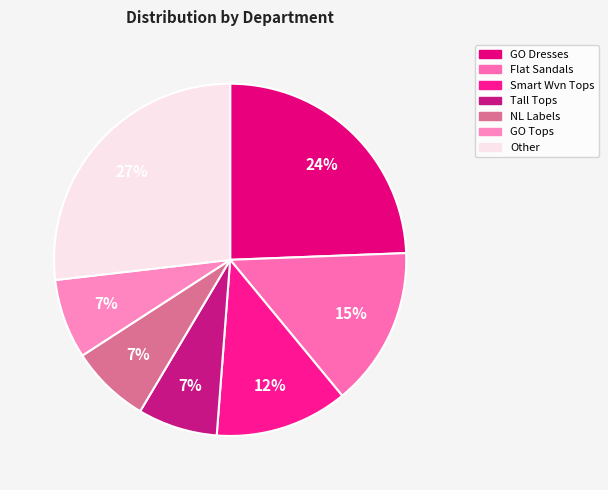

Count the number of slices in the pie.

7